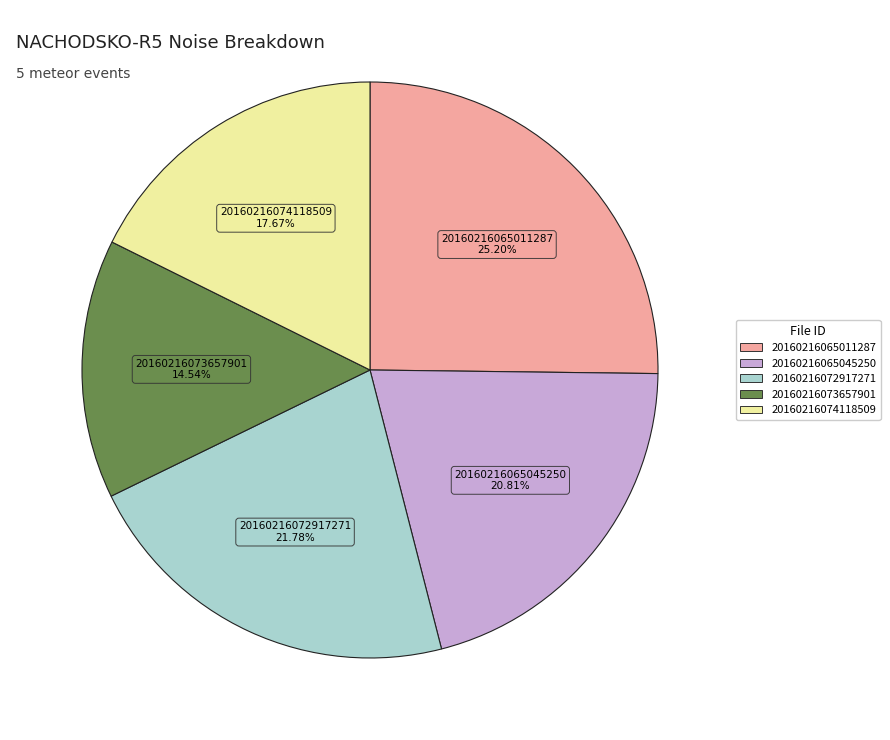

What percentage is NOT represented by 20160216065011287?

74.8%